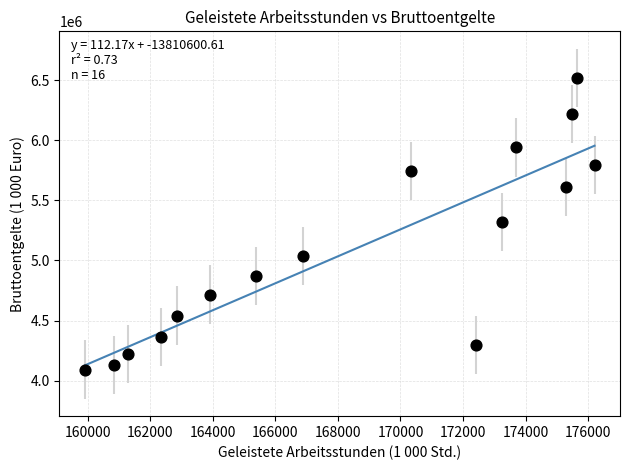

What is the range of Y values (max minus min)?

2425350.7